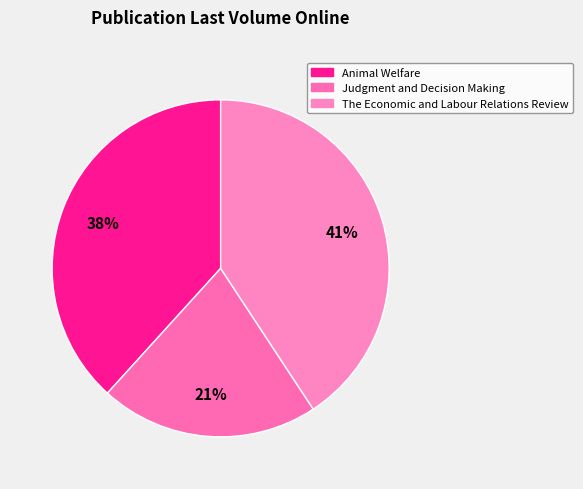

Rank the categories by value from highest to lowest.

The Economic and Labour Relations Review, Animal Welfare, Judgment and Decision Making